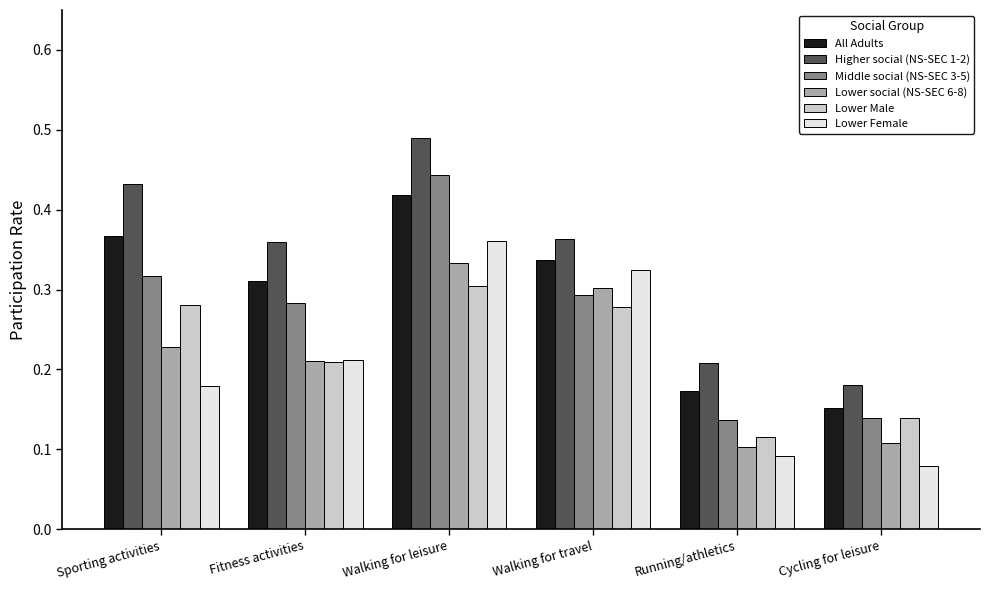

What is the sum of all All Adults values?

1.8